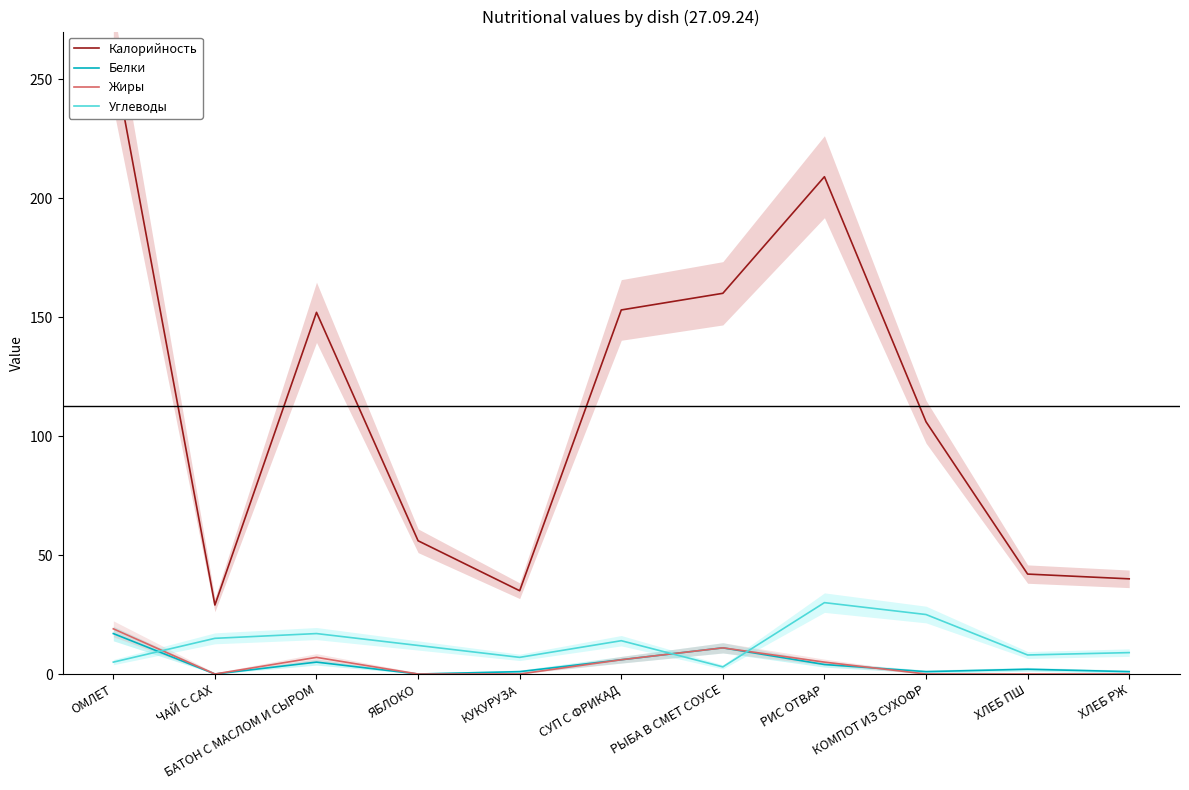

What is the sum of all Калорийность values?

1241